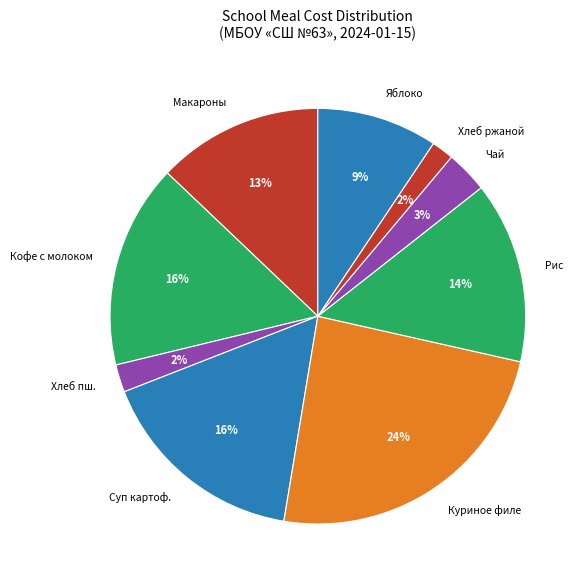

Do Макароны and Кофе с молоком together represent more than half of the pie?

No